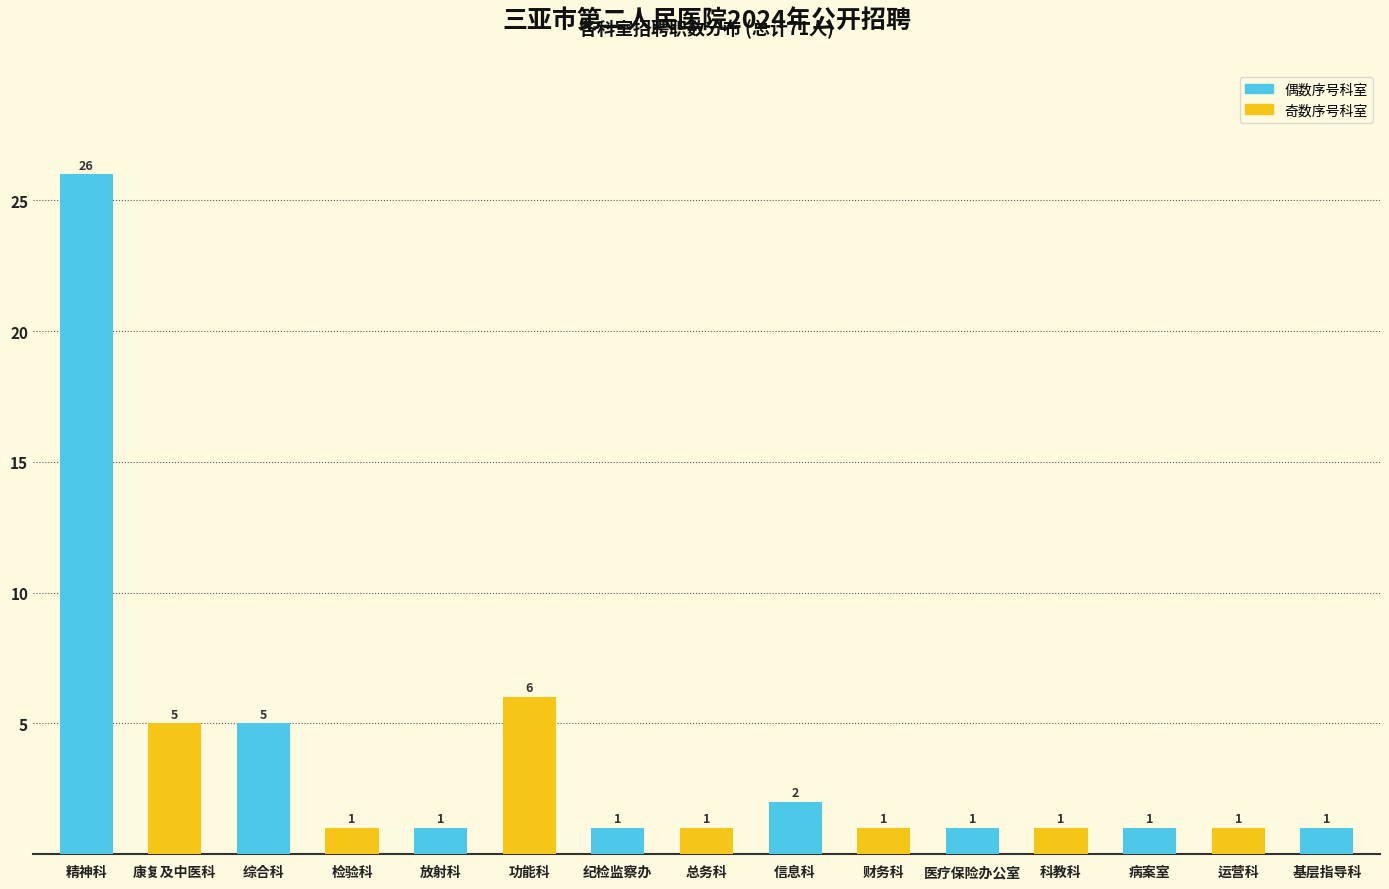

Reading left to right, transcribe all the data shown in this chart.

精神科=26	康复及中医科=5	综合科=5	检验科=1	放射科=1	功能科=6	纪检监察办=1	总务科=1	信息科=2	财务科=1	医疗保险办公室=1	科教科=1	病案室=1	运营科=1	基层指导科=1